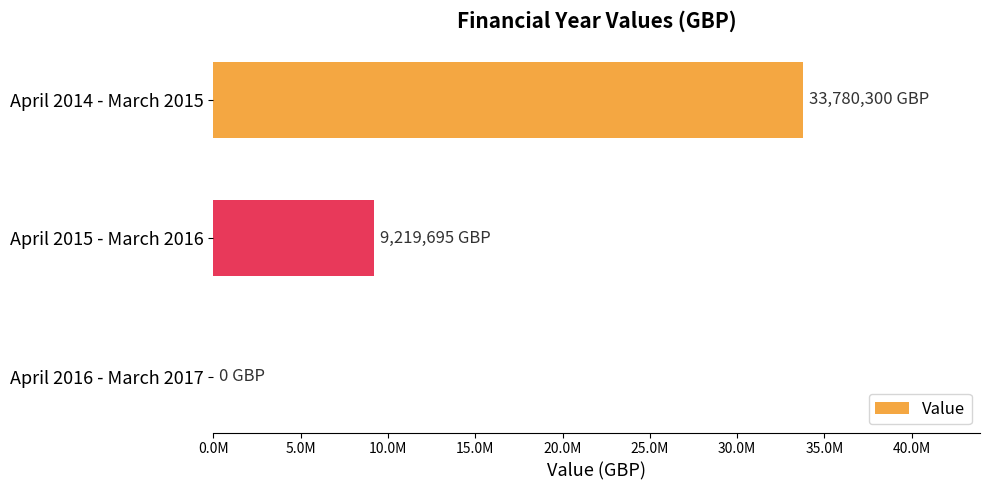

Are the bars horizontal?

Yes